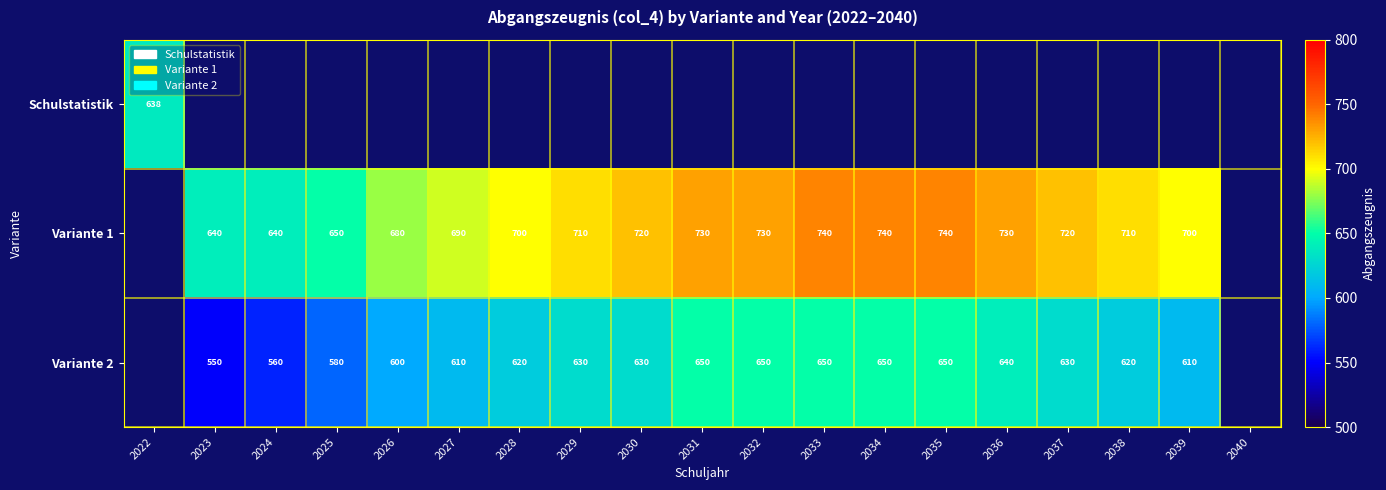

What is the difference between the Variante 1 values at 2024 and 2039?

60